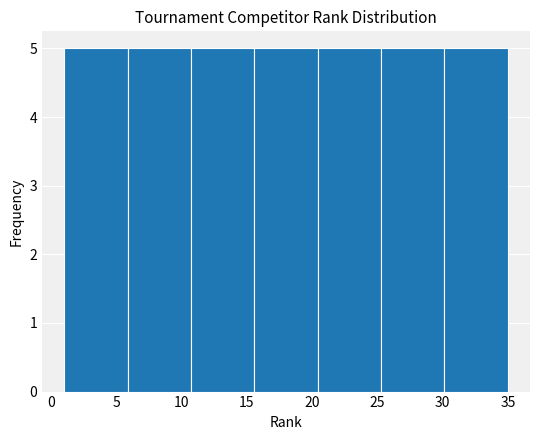

What is the height of the bar covering 6.0 to 10.5 on the x-axis? Neither the bar edges nor the heights are printed on the chart, so give them approximately, as read against the axes.

5